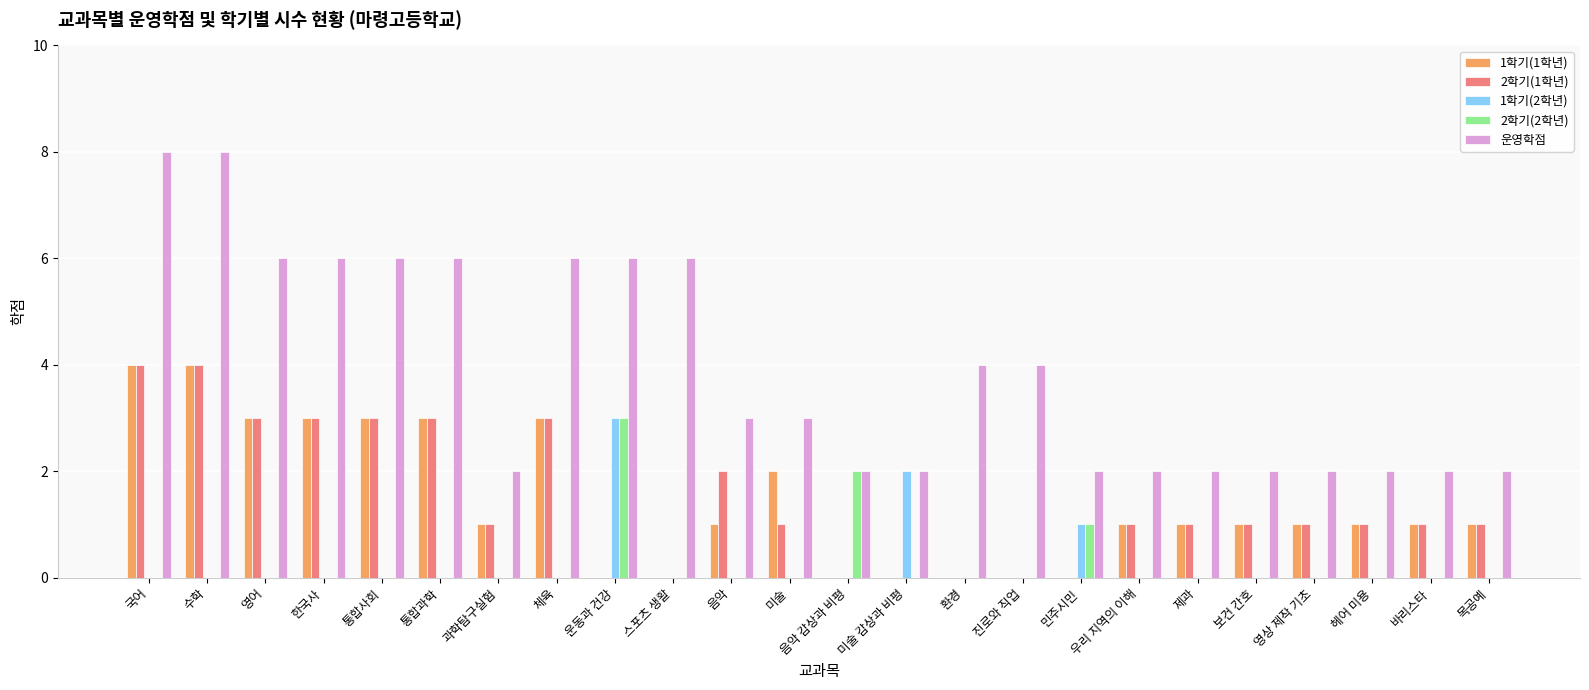

Count the number of data series in this chart.

5